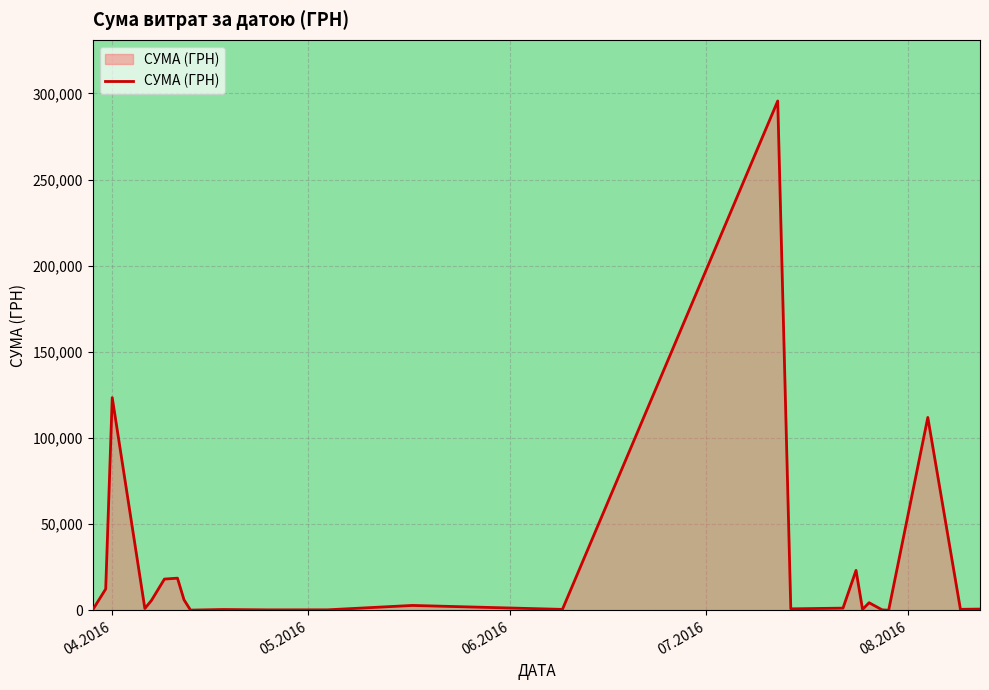

What is the greatest value displayed?

295638.6